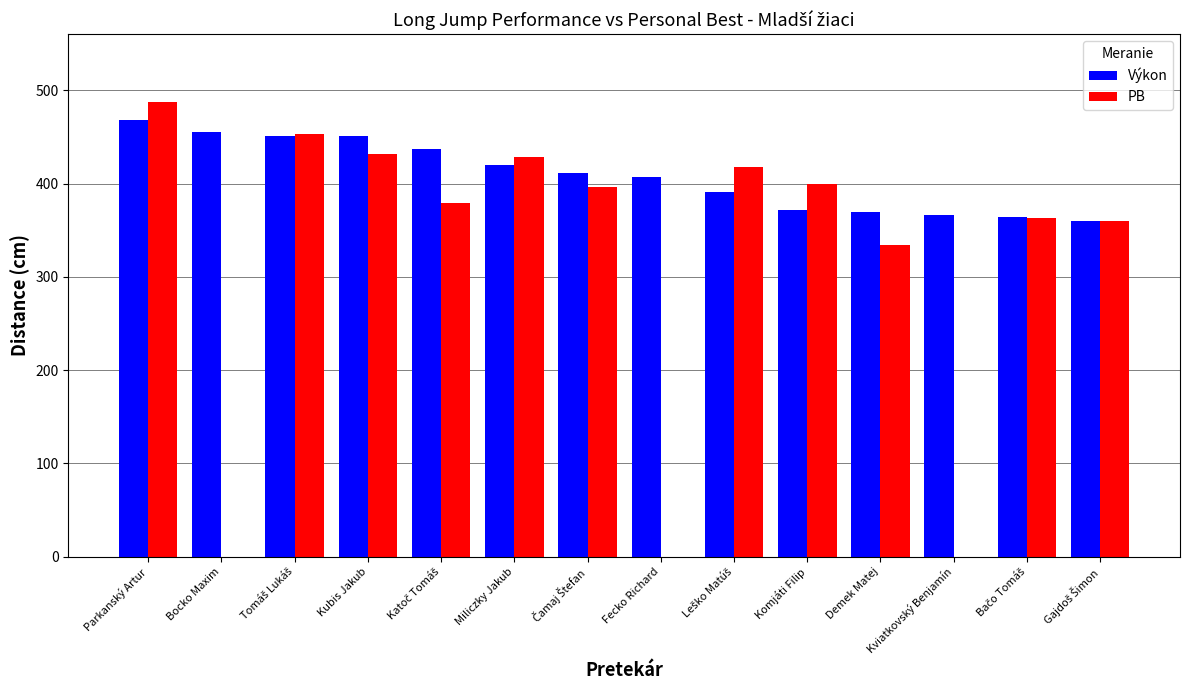

What is the sum of all PB values?

4450